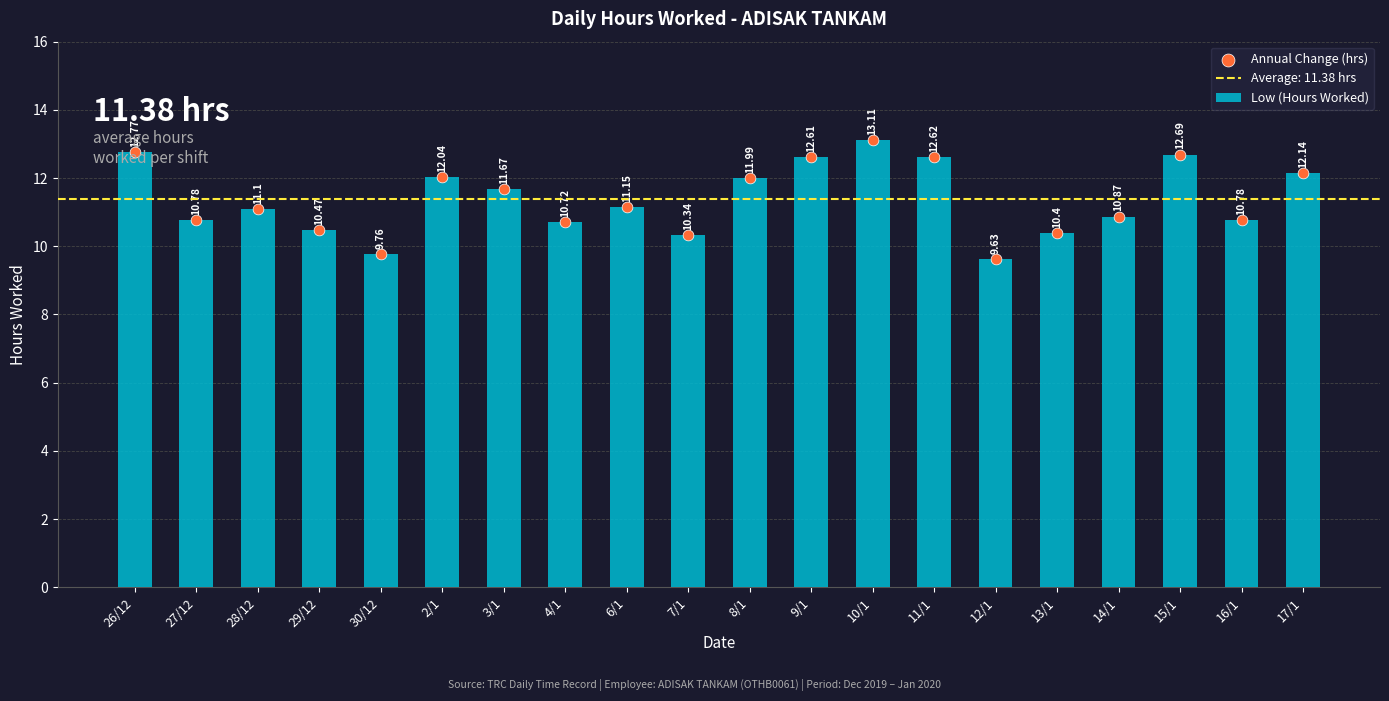

Is the value of Annual Change (hrs) at 4/1 greater than the value of Low (Hours Worked) at 26/12?

No